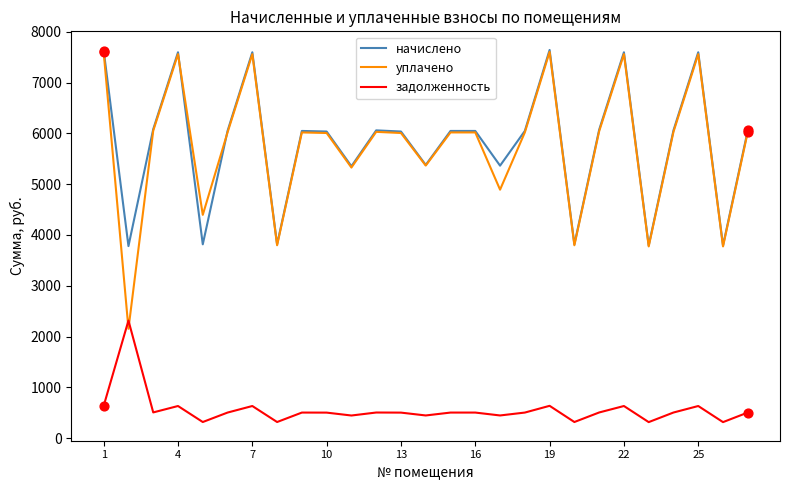

True or false: задолженность and начислено cross at least once.

False